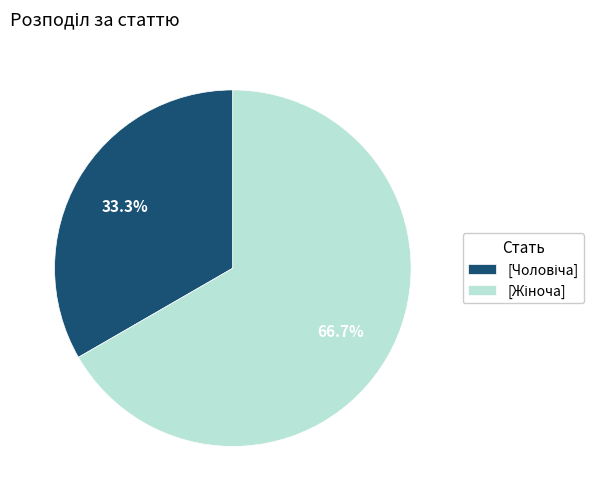

Does any single category account for the majority?

Yes